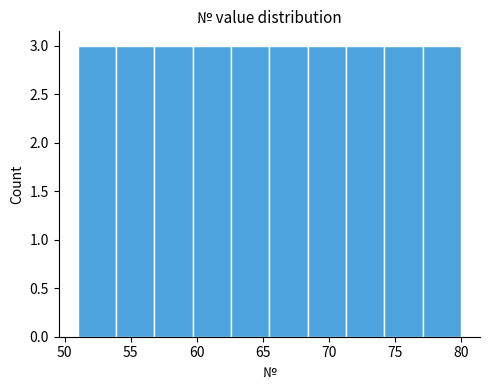

Reading left to right, list every bar in this chart as the range it spans on the x-axis followed by its height. Neither the bar edges nor the heights are printed on the chart, so give them approximately, as read against the axes.

51.0 to 53.9: 3
53.9 to 56.8: 3
56.8 to 59.7: 3
59.7 to 62.6: 3
62.6 to 65.5: 3
65.5 to 68.4: 3
68.4 to 71.3: 3
71.3 to 74.2: 3
74.2 to 77.1: 3
77.1 to 80.0: 3